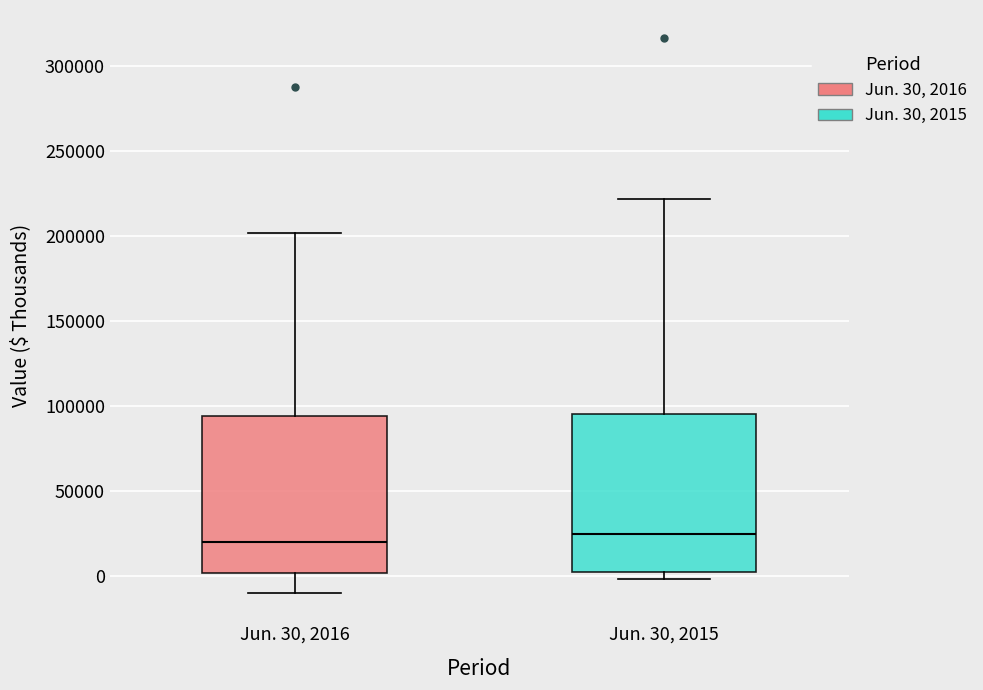

Reading left to right, read every box against the y-axis: the position of its median line, the range the box covers, and the ends of its whiskers. The values are not printed on the chart, so give them approximately, as read against the axis.

Jun. 30, 2016: median 20000, box 0 to 95000, whiskers -10000 to 200000
Jun. 30, 2015: median 25000, box 0 to 95000, whiskers 0 (just below the box's lower edge) to 220000